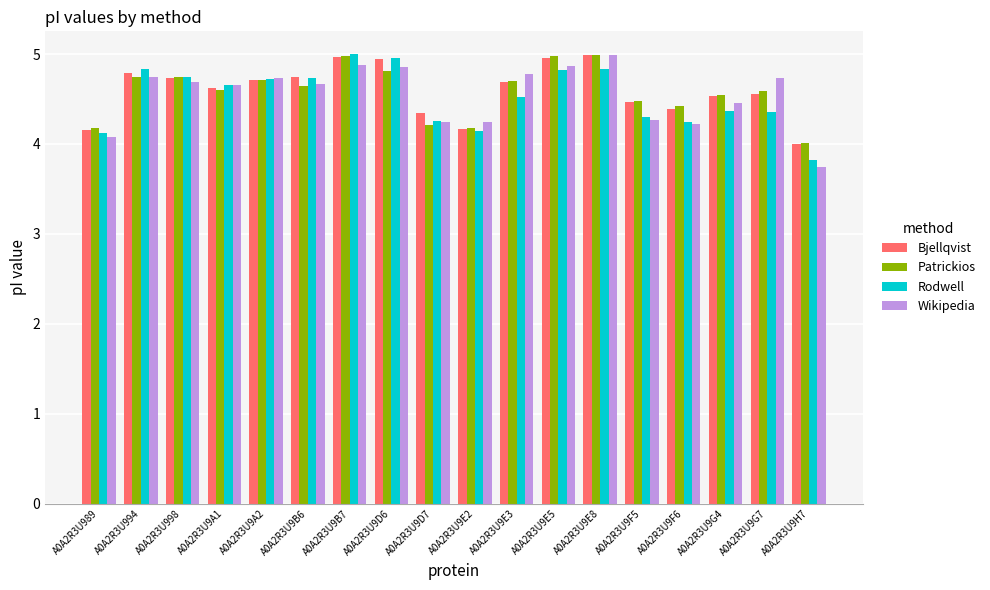

What is the label of the 17th bar from the right?

A0A2R3U994